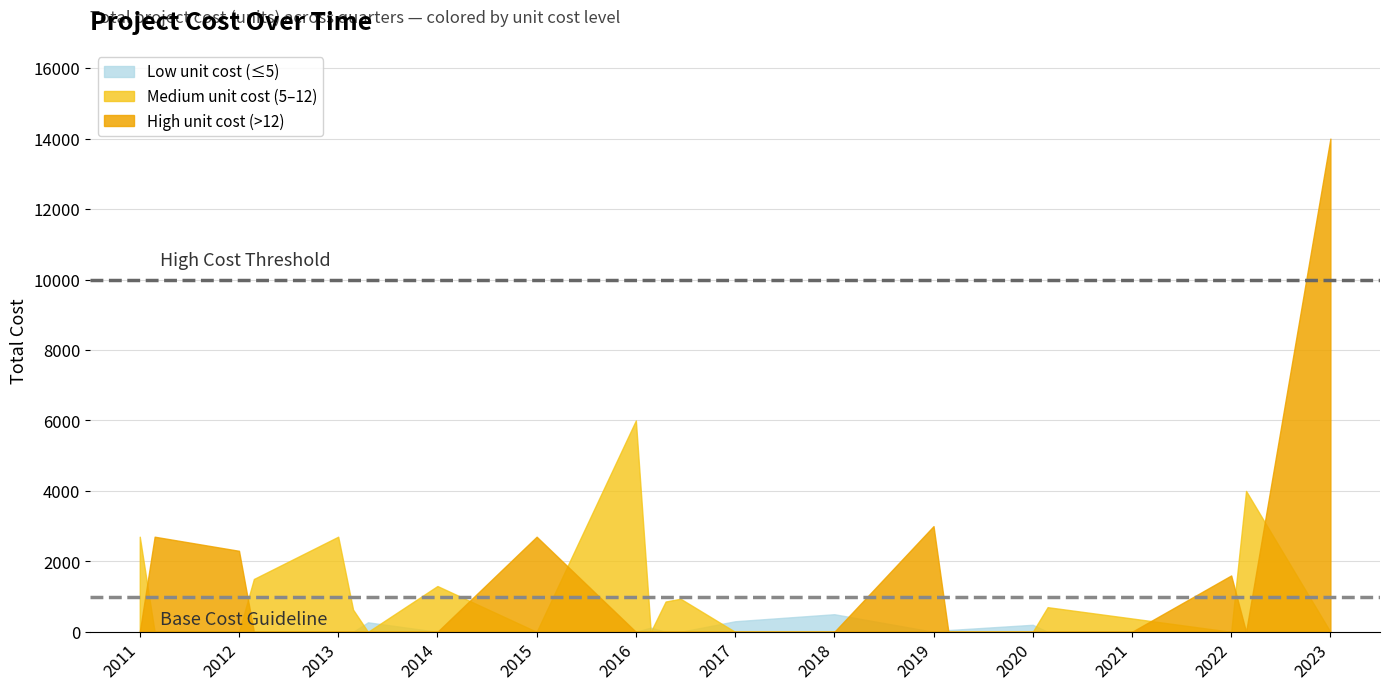

True or false: unit_cost has a value of 12.6 at 2011.

True